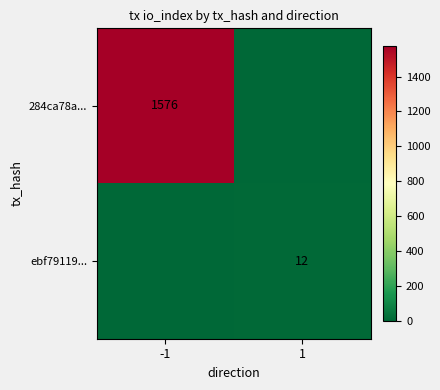

Is it true that ebf79119... equals 20 at 1?

False